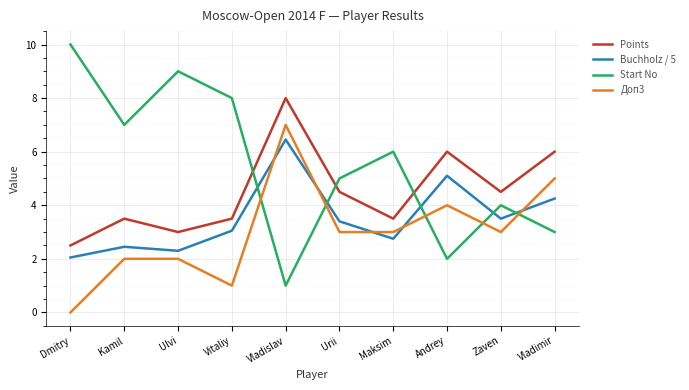

What position from the right is Vladislav?

6